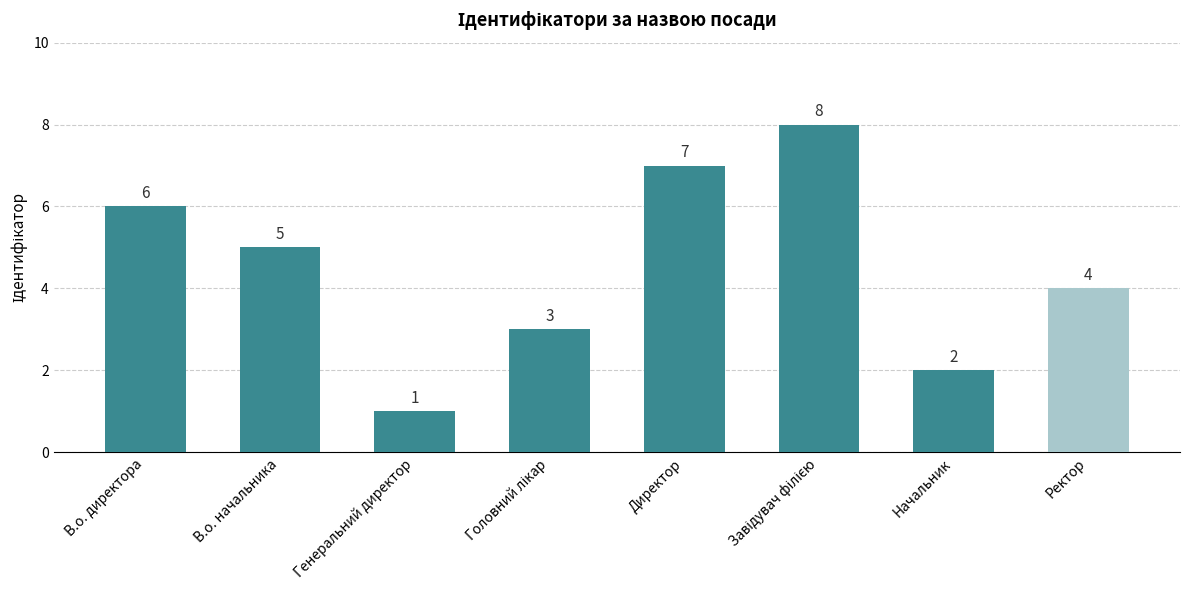

What is the smallest value displayed?

1